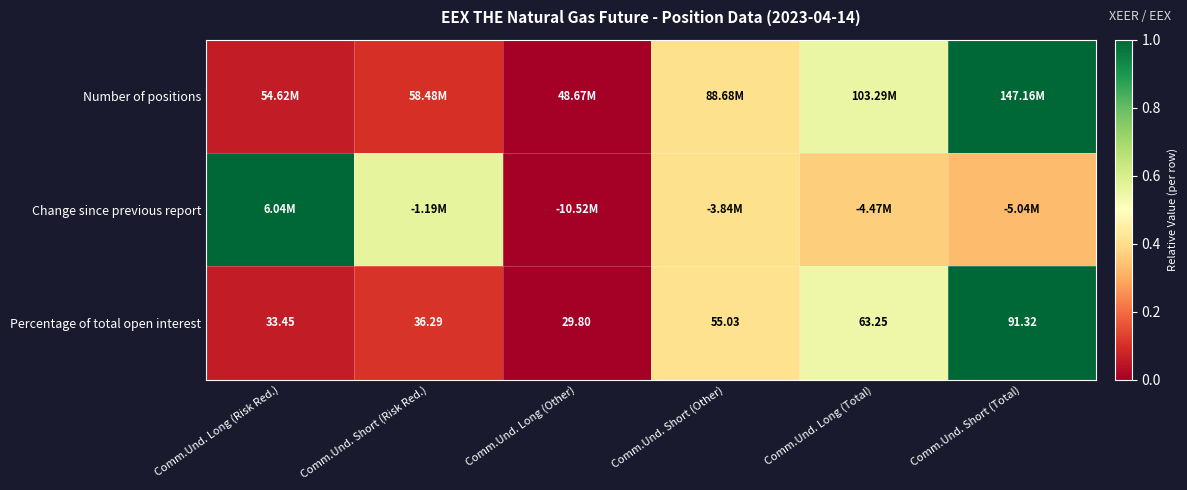

How many categories are shown in the chart?

6